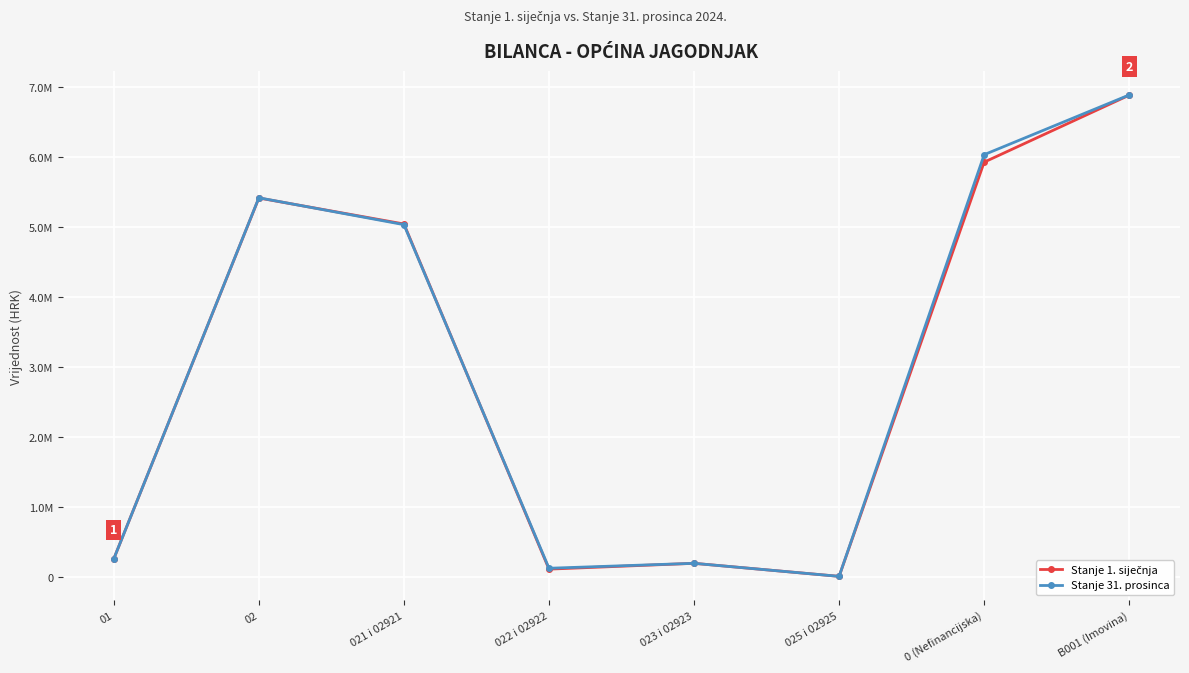

Does the chart have visible grid lines?

Yes